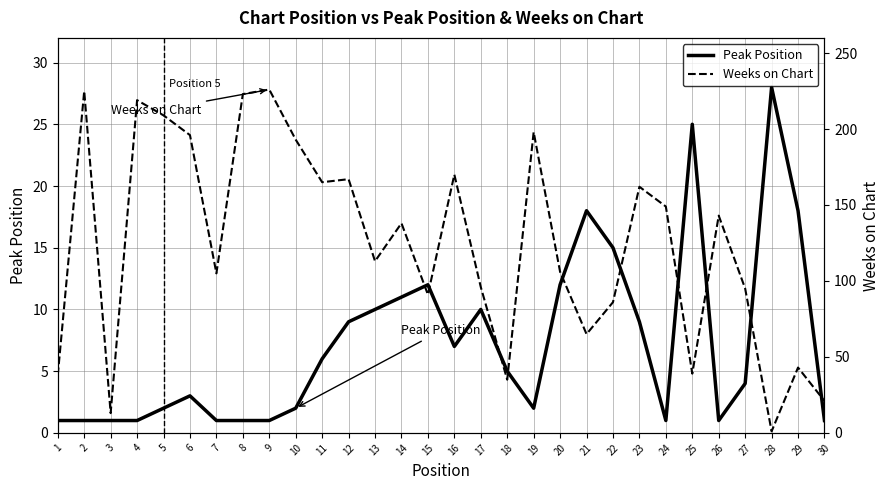

Where is Peak Position nearest to the value 14?

22